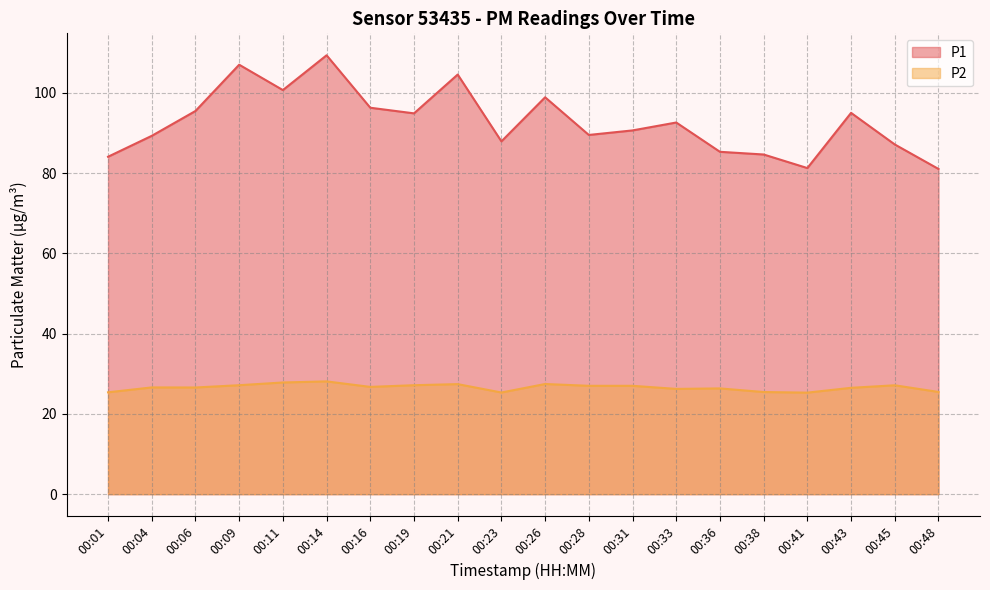

True or false: P1 and P2 cross at least once.

False